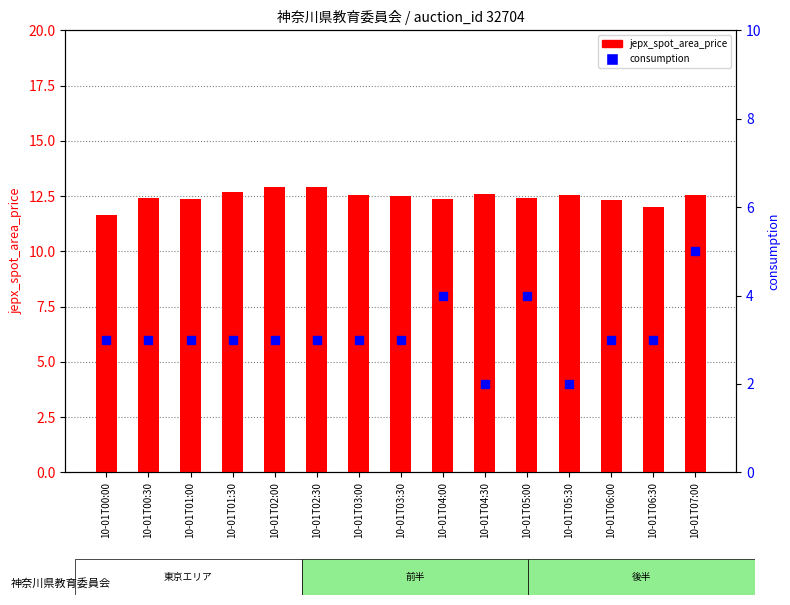

List the series in order of their overall mean, lowest first.

consumption, jepx_spot_area_price